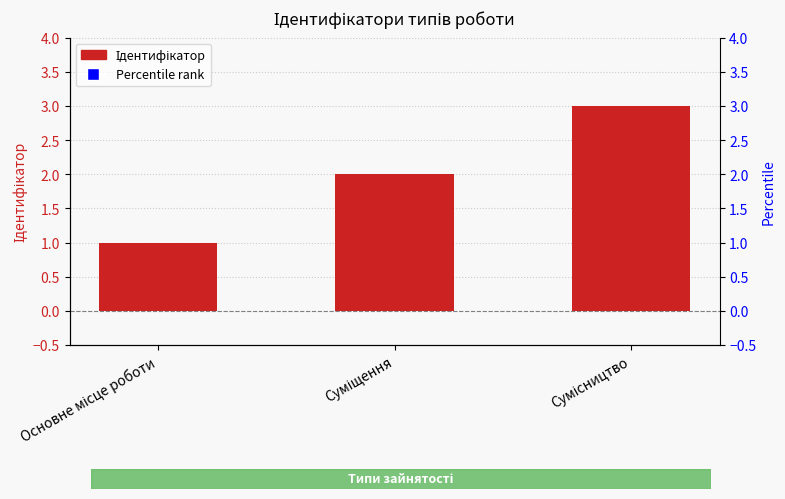

Which series has the largest total across all categories?

Percentile rank